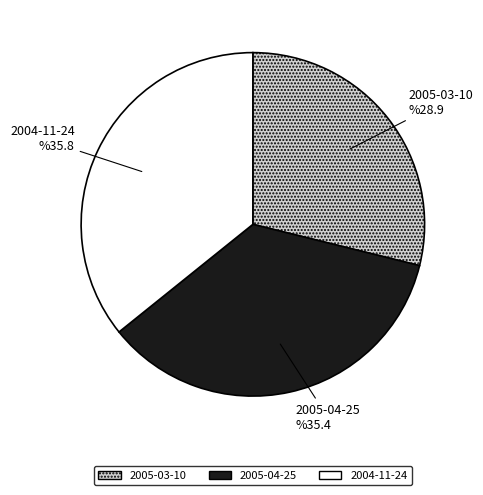

How many segments does this pie chart have?

3